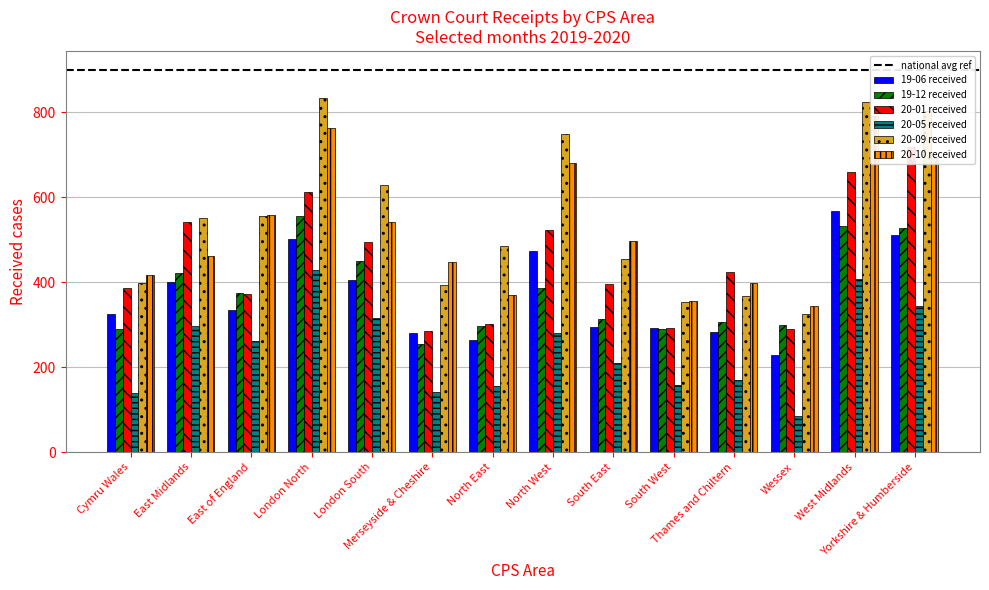

Reading left to right, what are all the values shown in this chart?

19-06 received: Cymru Wales=325	East Midlands=400	East of England=335	London North=502	London South=406	Merseyside & Cheshire=280	North East=264	North West=473	South East=295	South West=293	Thames and Chiltern=282	Wessex=229	West Midlands=567	Yorkshire & Humberside=512
19-12 received: Cymru Wales=289	East Midlands=421	East of England=376	London North=556	London South=450	Merseyside & Cheshire=254	North East=298	North West=386	South East=314	South West=291	Thames and Chiltern=306	Wessex=299	West Midlands=532	Yorkshire & Humberside=529
20-01 received: Cymru Wales=387	East Midlands=543	East of England=372	London North=613	London South=496	Merseyside & Cheshire=286	North East=303	North West=523	South East=395	South West=293	Thames and Chiltern=425	Wessex=289	West Midlands=661	Yorkshire & Humberside=718
20-05 received: Cymru Wales=140	East Midlands=296	East of England=261	London North=430	London South=315	Merseyside & Cheshire=142	North East=157	North West=281	South East=211	South West=159	Thames and Chiltern=170	Wessex=86	West Midlands=407	Yorkshire & Humberside=344
20-09 received: Cymru Wales=398	East Midlands=552	East of England=556	London North=835	London South=629	Merseyside & Cheshire=394	North East=486	North West=750	South East=456	South West=354	Thames and Chiltern=367	Wessex=326	West Midlands=825	Yorkshire & Humberside=803
20-10 received: Cymru Wales=418	East Midlands=463	East of England=559	London North=763	London South=542	Merseyside & Cheshire=447	North East=369	North West=681	South East=498	South West=355	Thames and Chiltern=398	Wessex=344	West Midlands=792	Yorkshire & Humberside=694